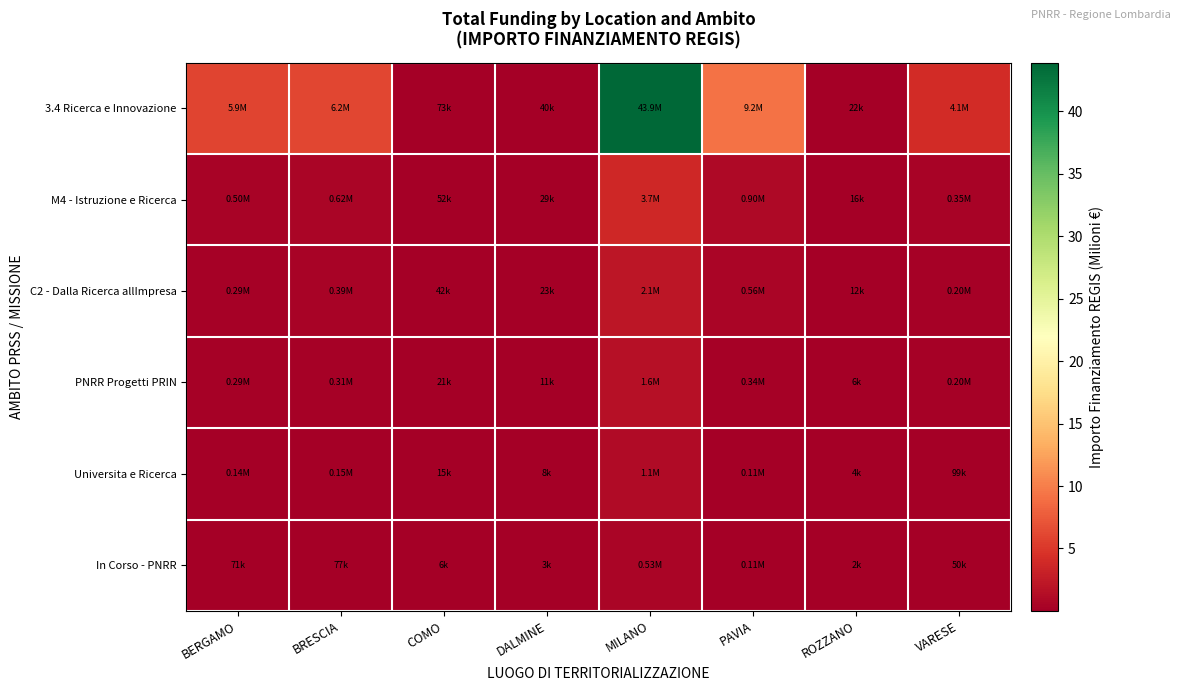

Which category has the highest value across all series?

MILANO